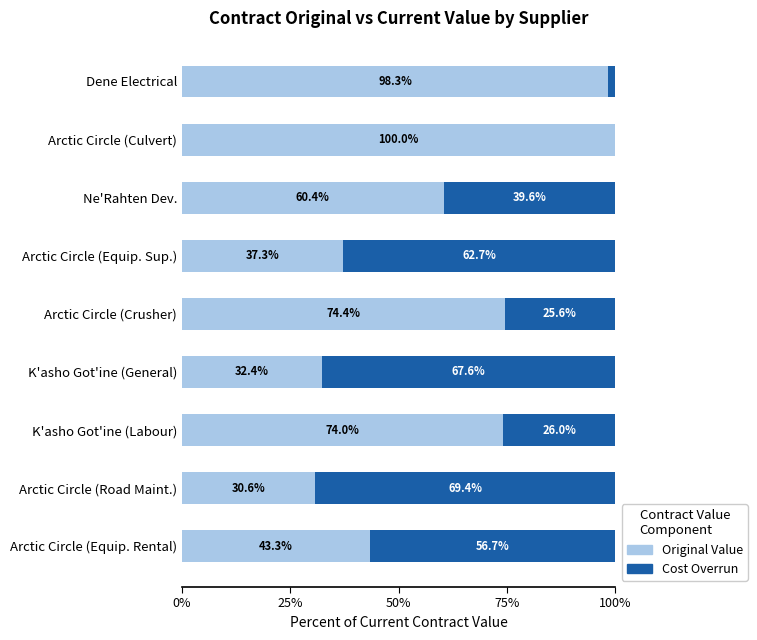

What is the total value across all series at K'asho Got'ine (Labour)?

100.0